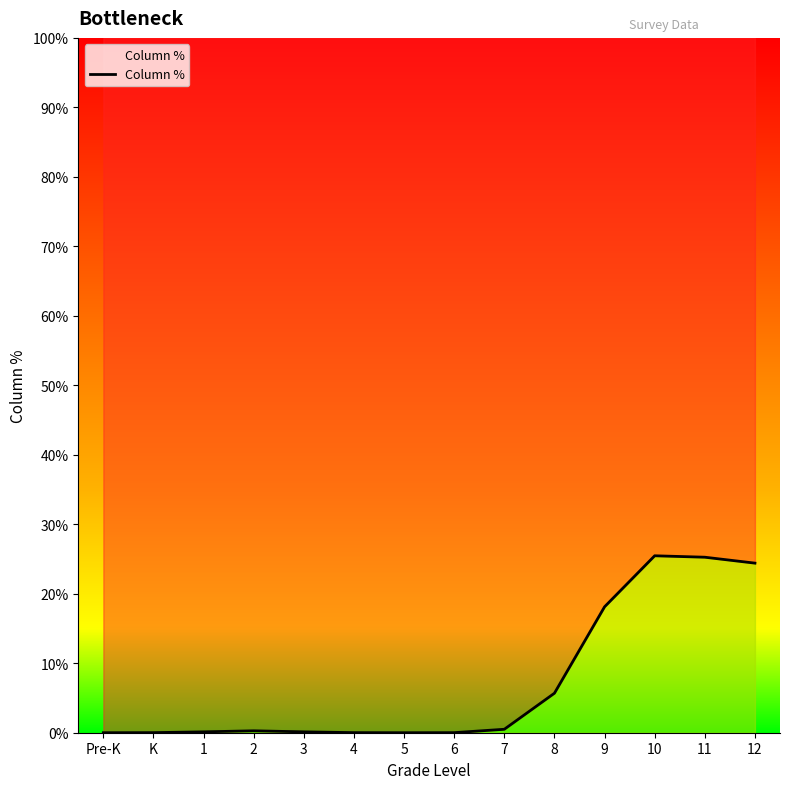

What is the change in value from 9 to 11?

+0.1